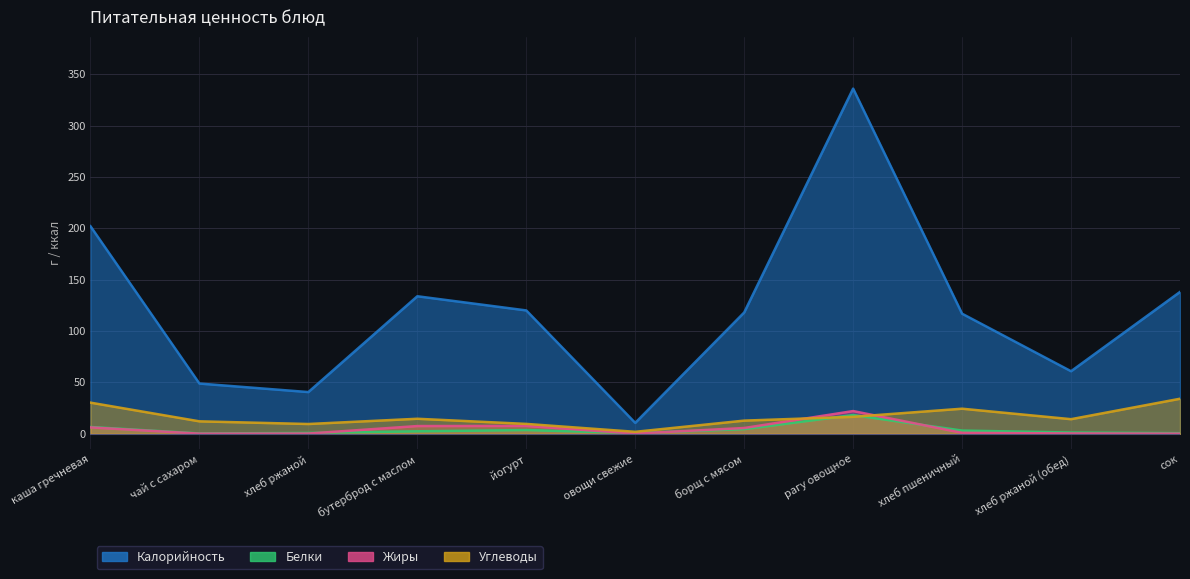

What are all the series names shown in the legend?

Калорийность, Белки, Жиры, Углеводы